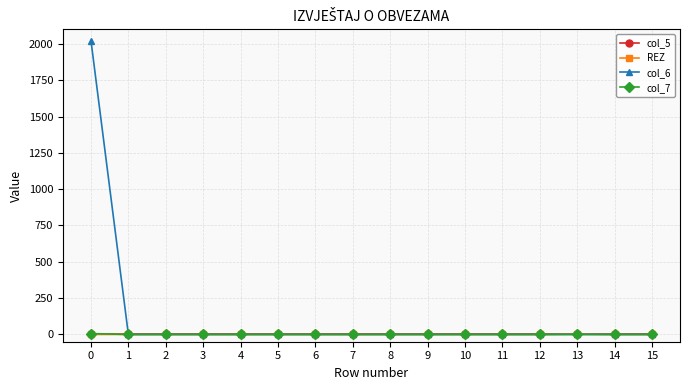

Which series has the widest spread of values?

col_6